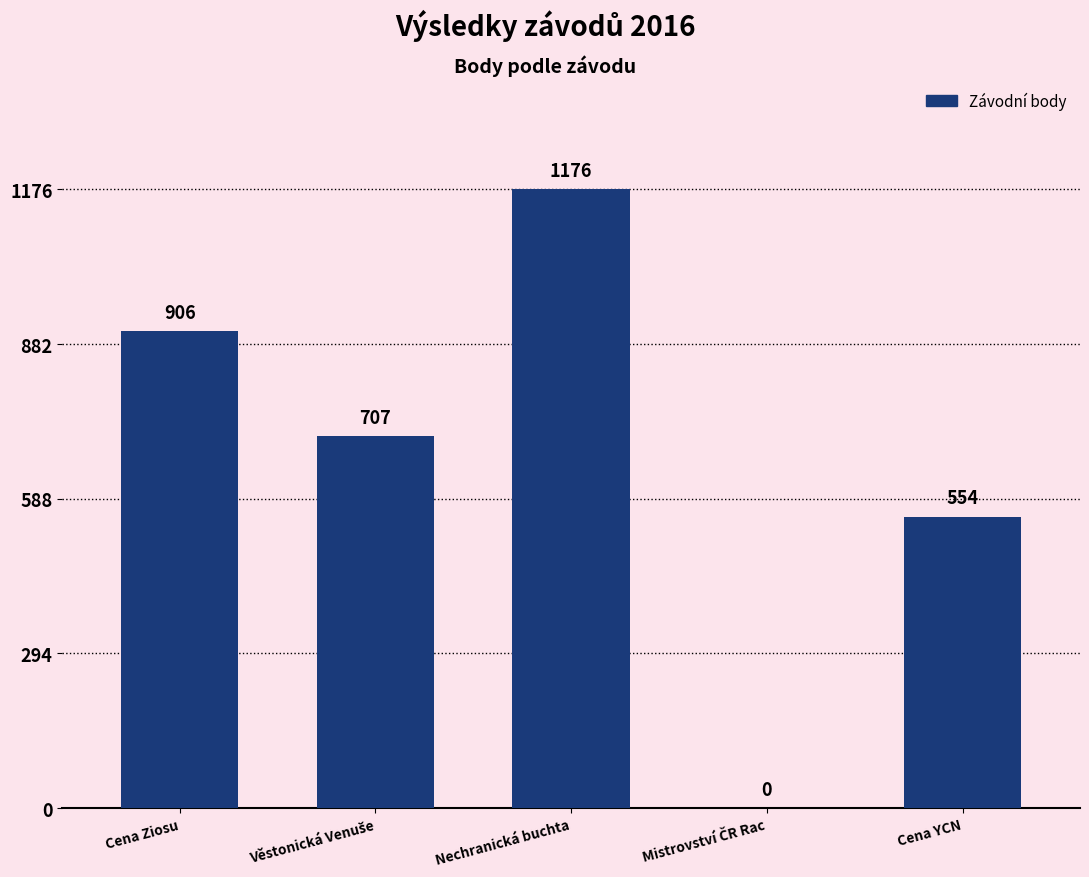

Are the bars horizontal?

No